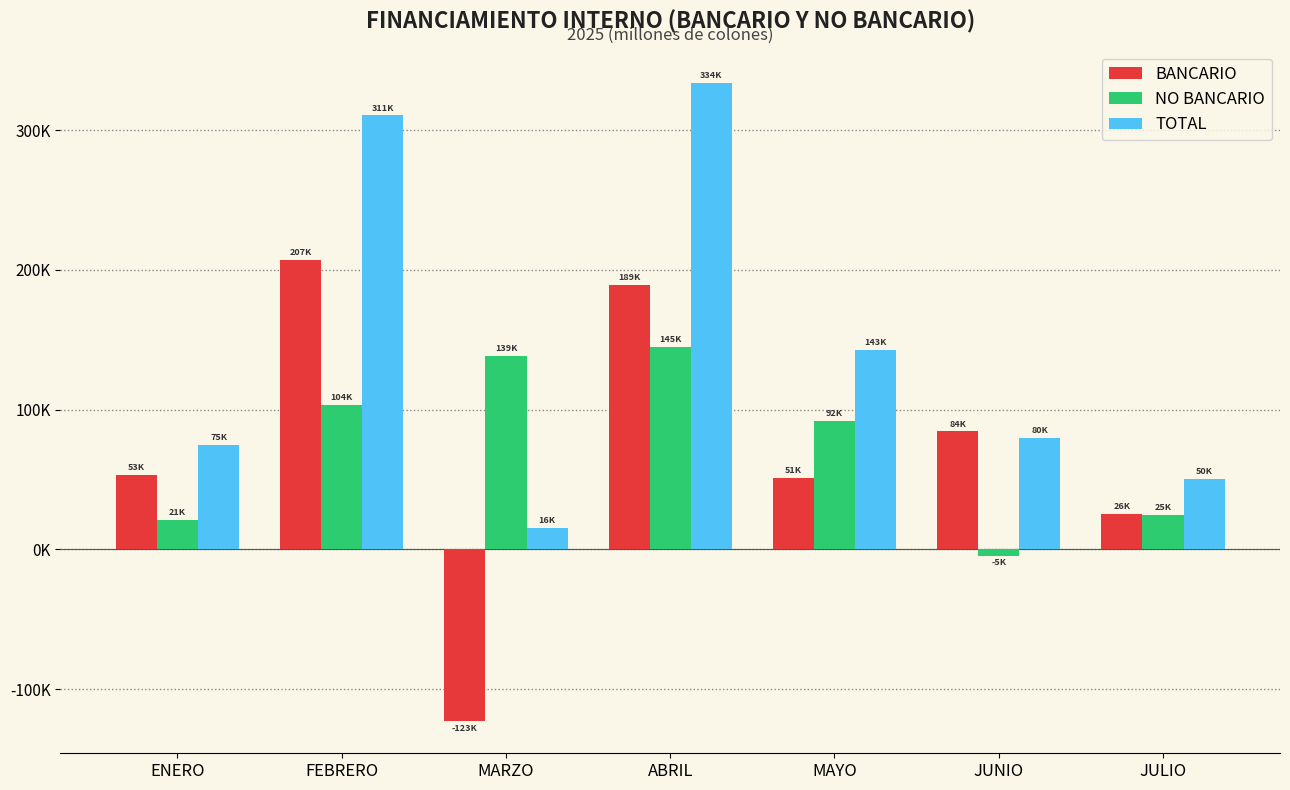

Which category has the lowest value in the BANCARIO series?

MARZO